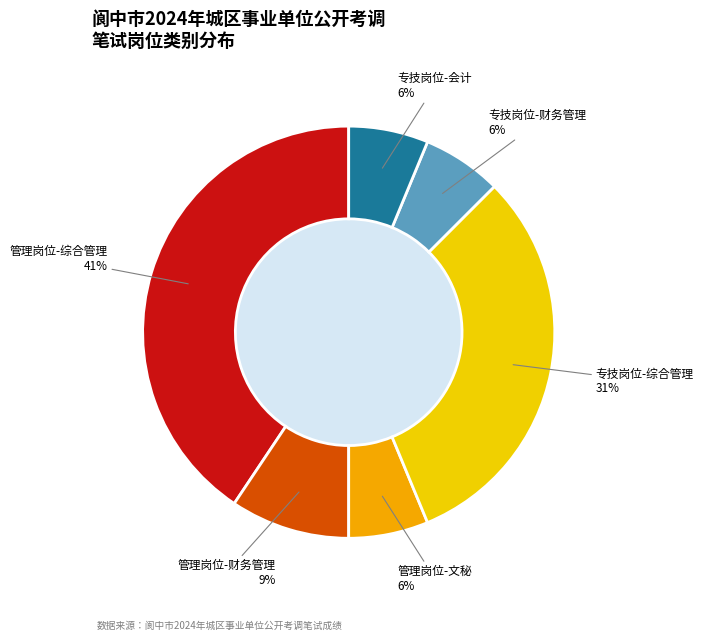

Is there a majority slice in this chart?

No